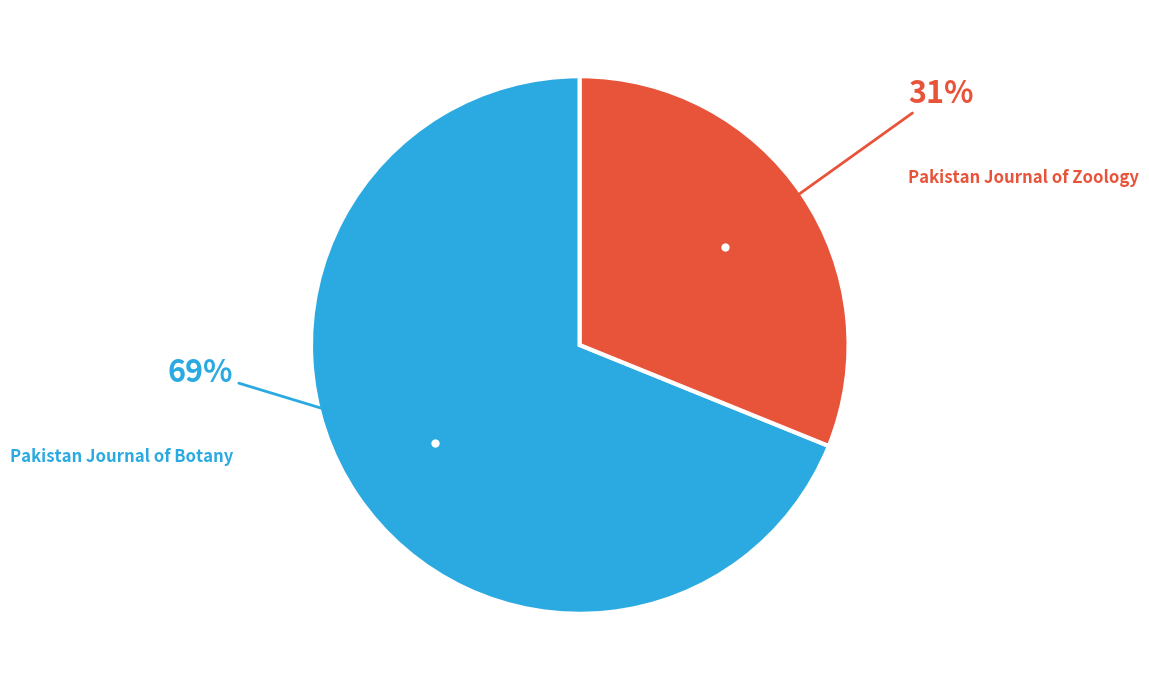

How many slices are in this pie chart?

2